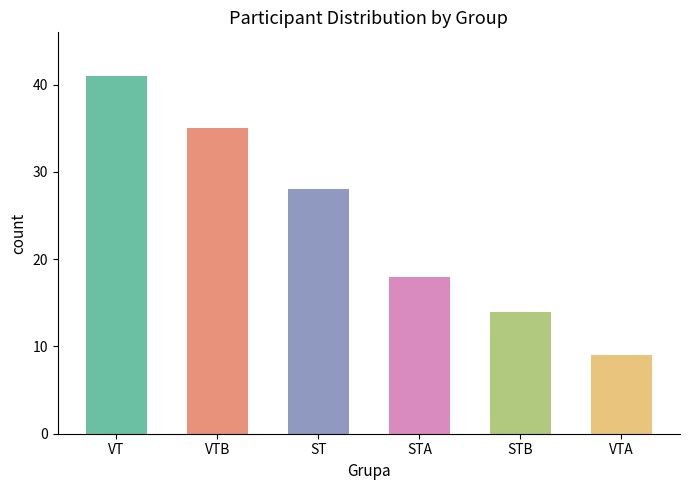

How many categories are shown in the chart?

6